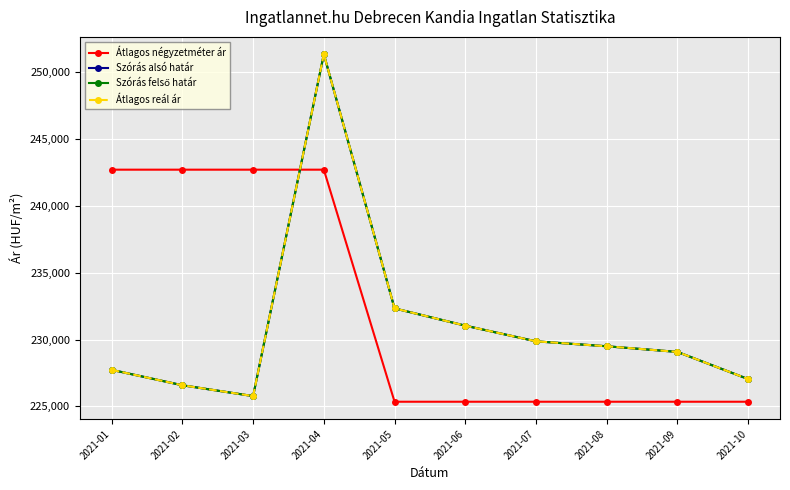

Is this an area chart (filled region under the line)?

No